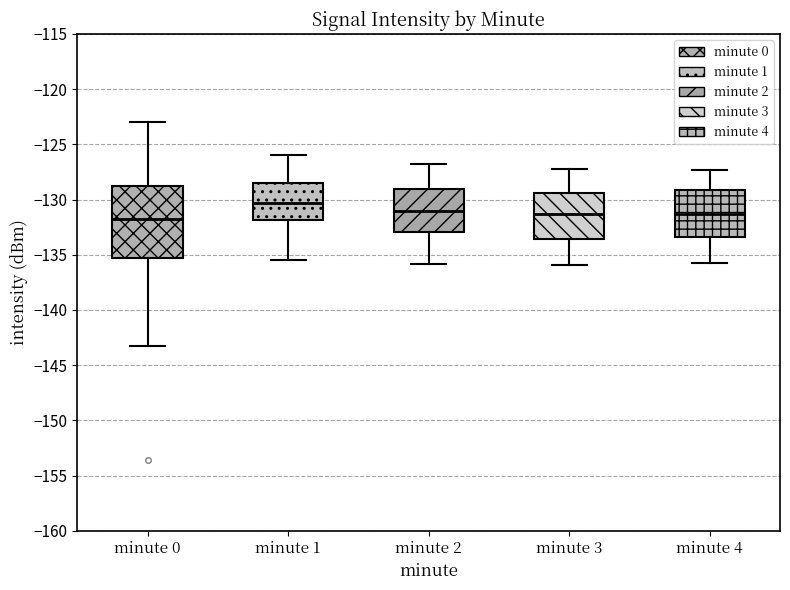

Where does the lower whisker of the box for minute 2 end on the y-axis? The values are not printed on the chart, so give them approximately, as read against the axis.

-136.0